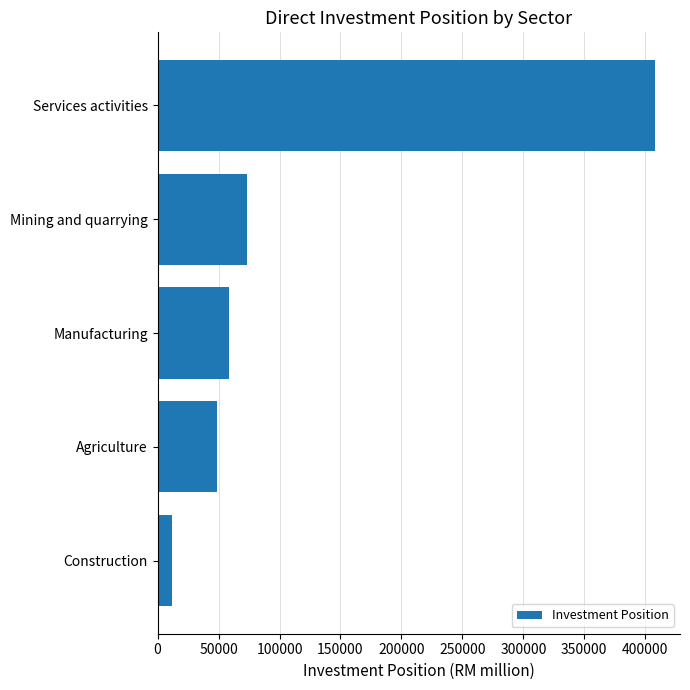

What is the average value?

120129.9